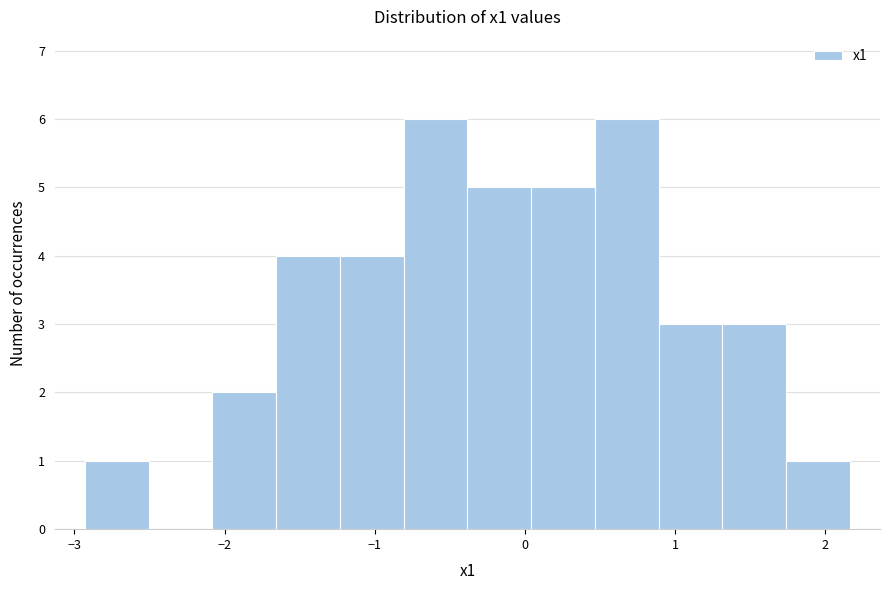

Reading left to right, transcribe this chart: for each bar, give the range it covers on the x-axis and its height. Neither the bar edges nor the heights are printed on the chart, so give them approximately, as read against the axes.

-2.9 to -2.5: 1
-2.5 to -2.1: 0
-2.1 to -1.7: 2
-1.7 to -1.2: 4
-1.2 to -0.8: 4
-0.8 to -0.4: 6
-0.4 to 0.0: 5
0.0 to 0.5: 5
0.5 to 0.9: 6
0.9 to 1.3: 3
1.3 to 1.7: 3
1.7 to 2.2: 1